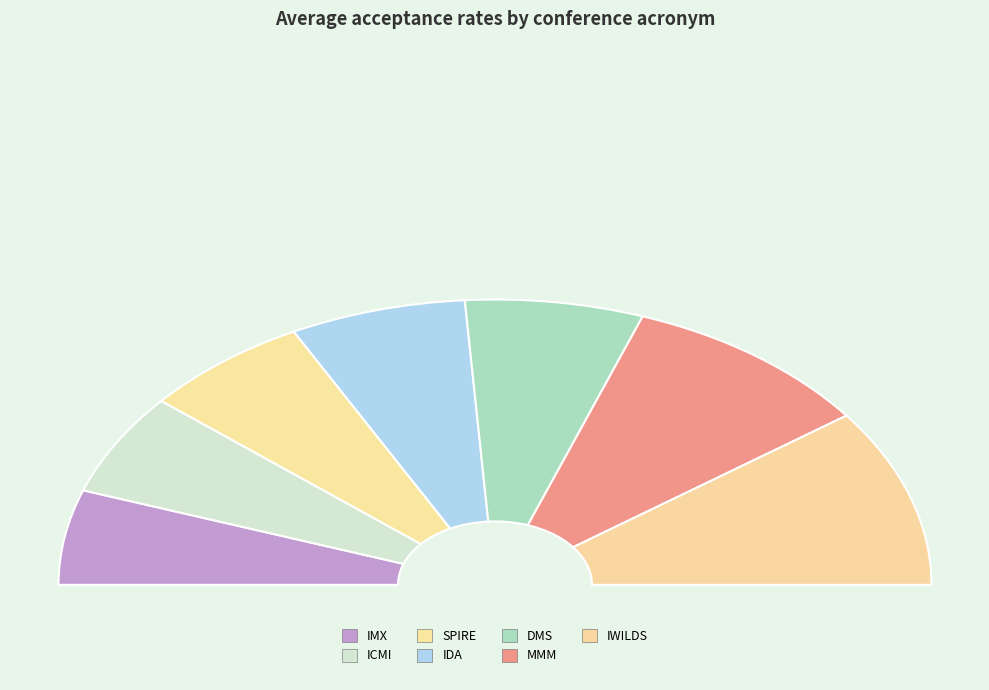

To the nearest percent, what is the average slice percentage?

14%